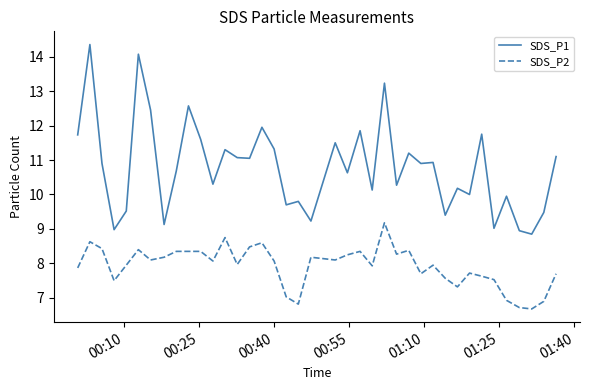

Which series has the largest total across all categories?

SDS_P1